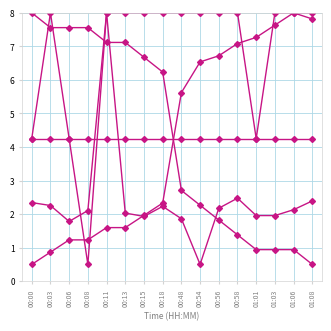

Is this an area chart (filled region under the line)?

No